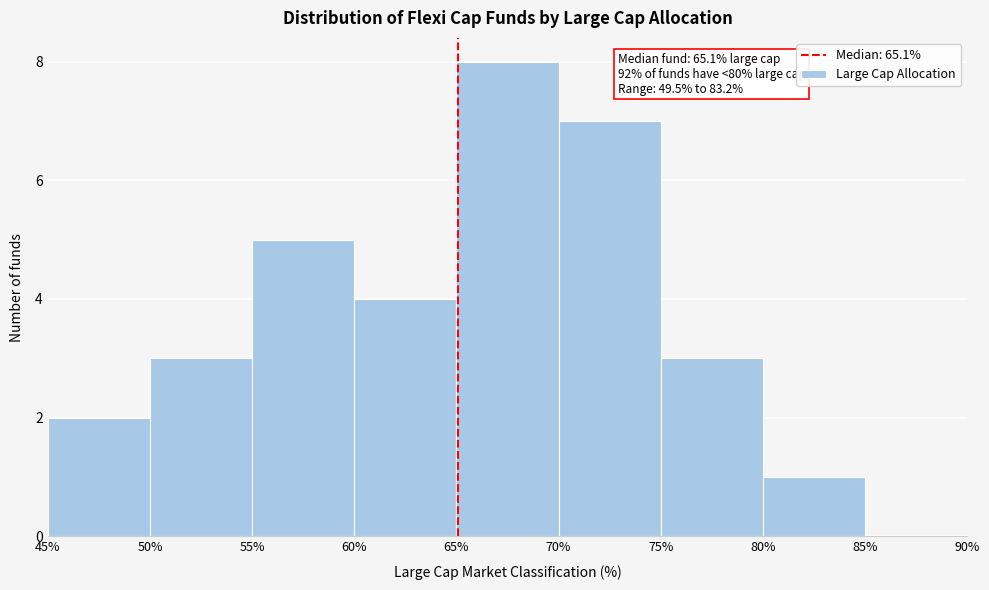

Over which range of the x-axis is the bar tallest?

65% to 70%